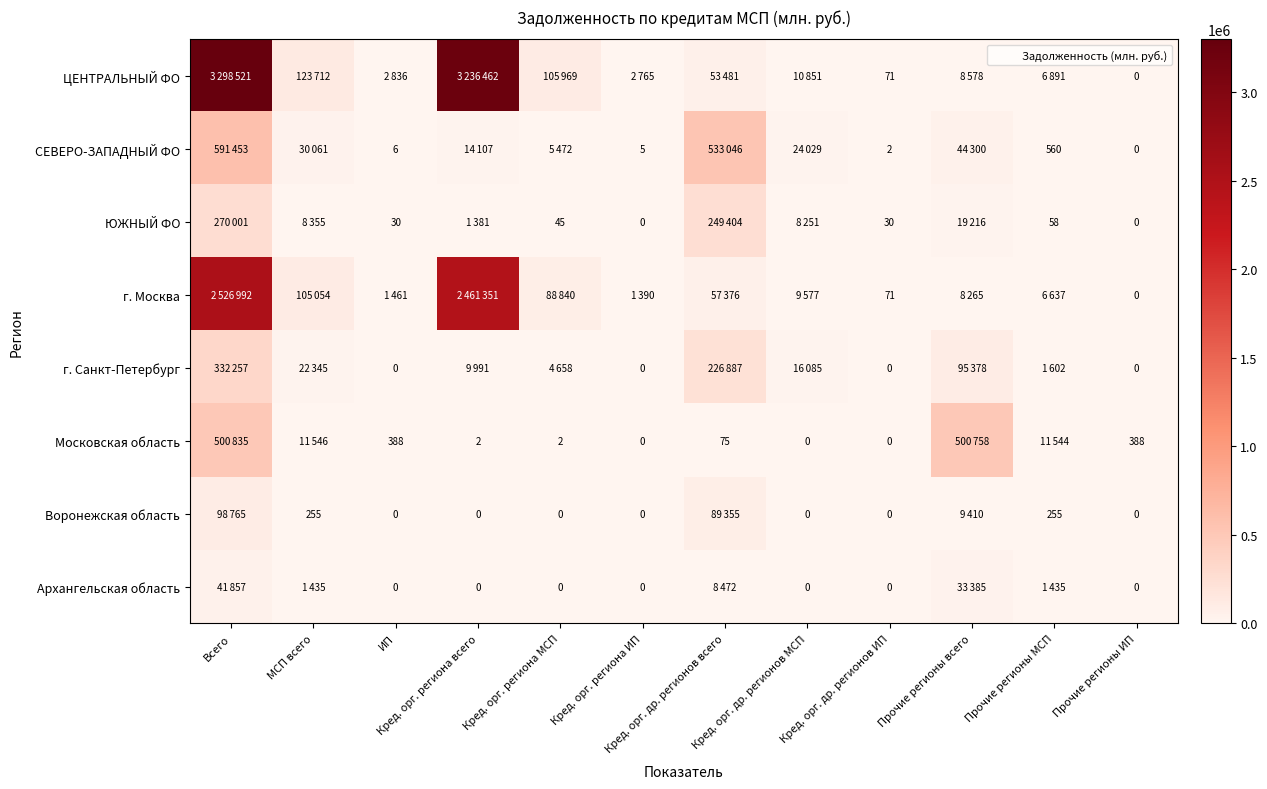

What is the difference between the maximum and minimum values in the ЦЕНТРАЛЬНЫЙ ФО series?

3298521